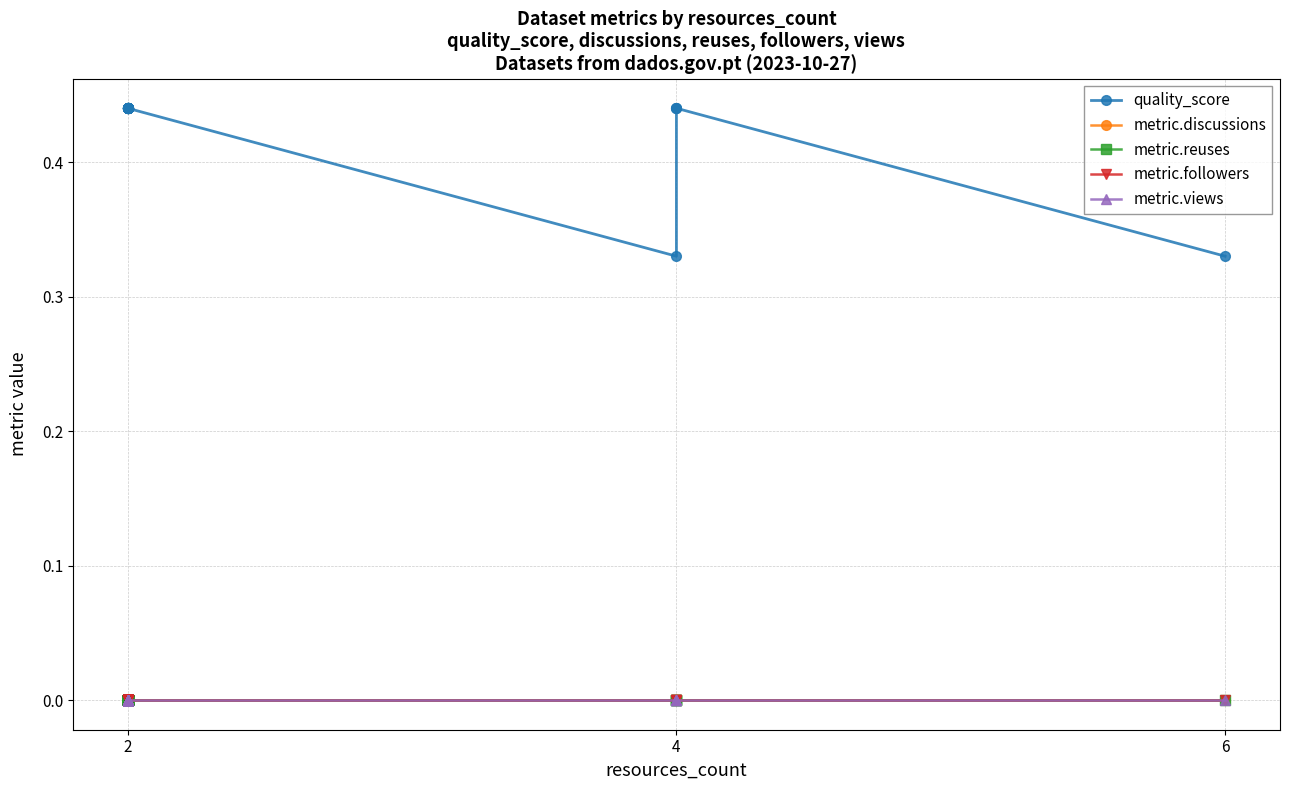

Which category has the lowest value across all series?

2